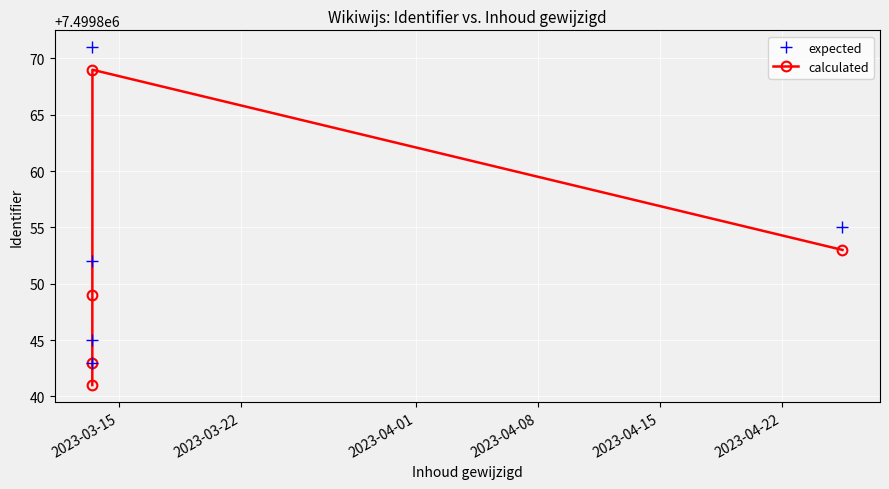

What is the difference between the maximum and minimum values in the calculated series?

28